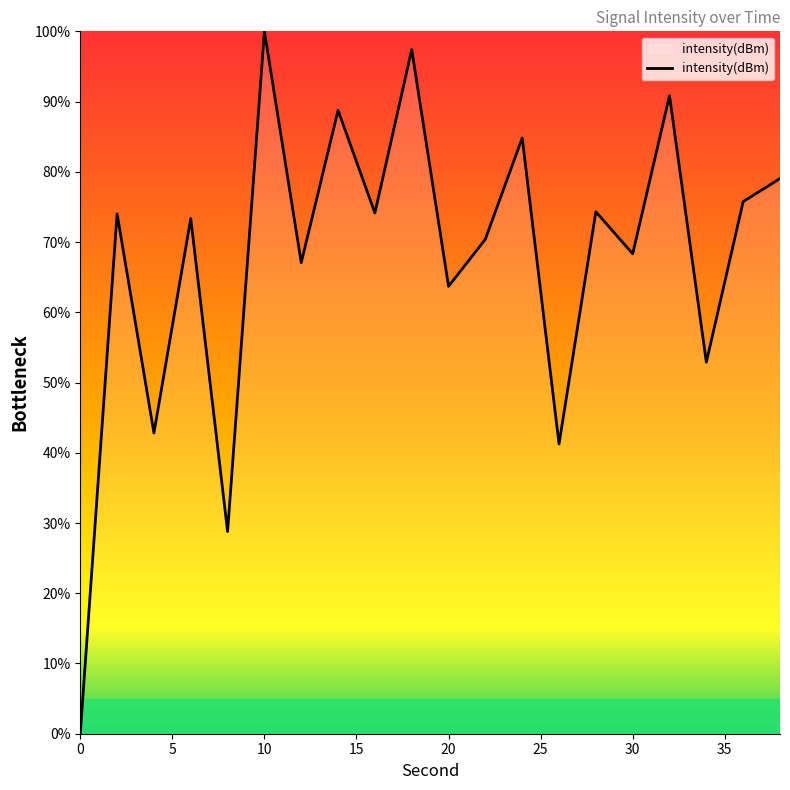

How many interior local valleys (lower than both neighbors) does the data have?

8